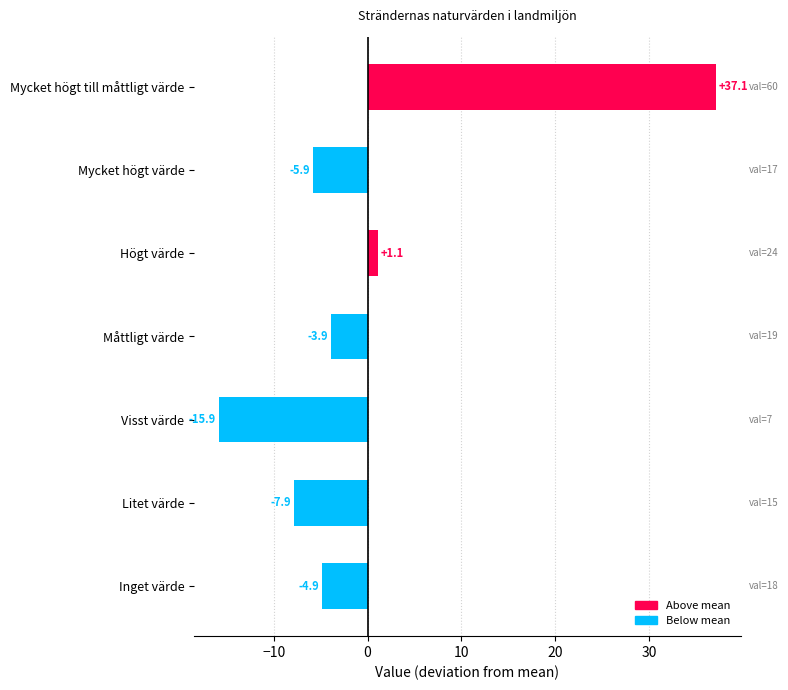

The chart shows a value of 37.1 at Mycket högt till måttligt värde. True or false?

True